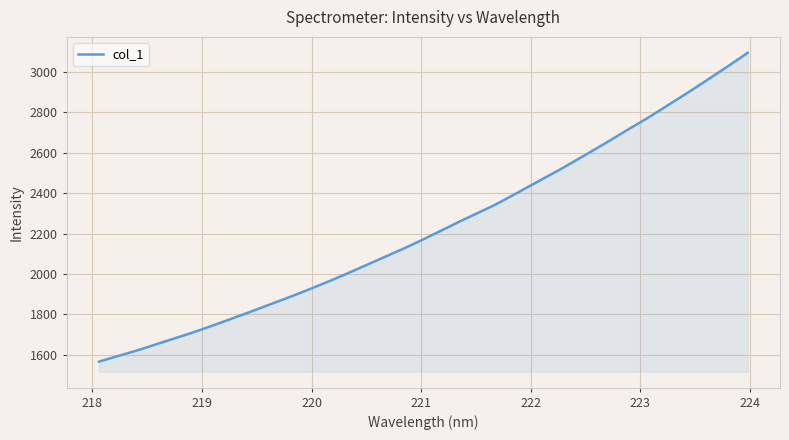

What is the difference between the maximum and minimum values?

1528.6